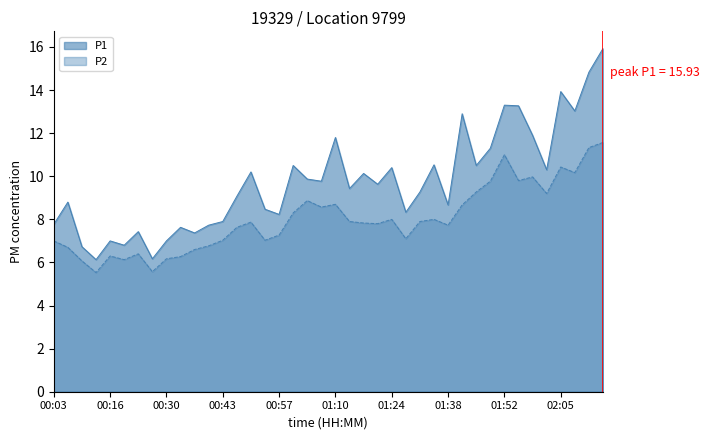

What is the label of the 20th point from the right?

01:10